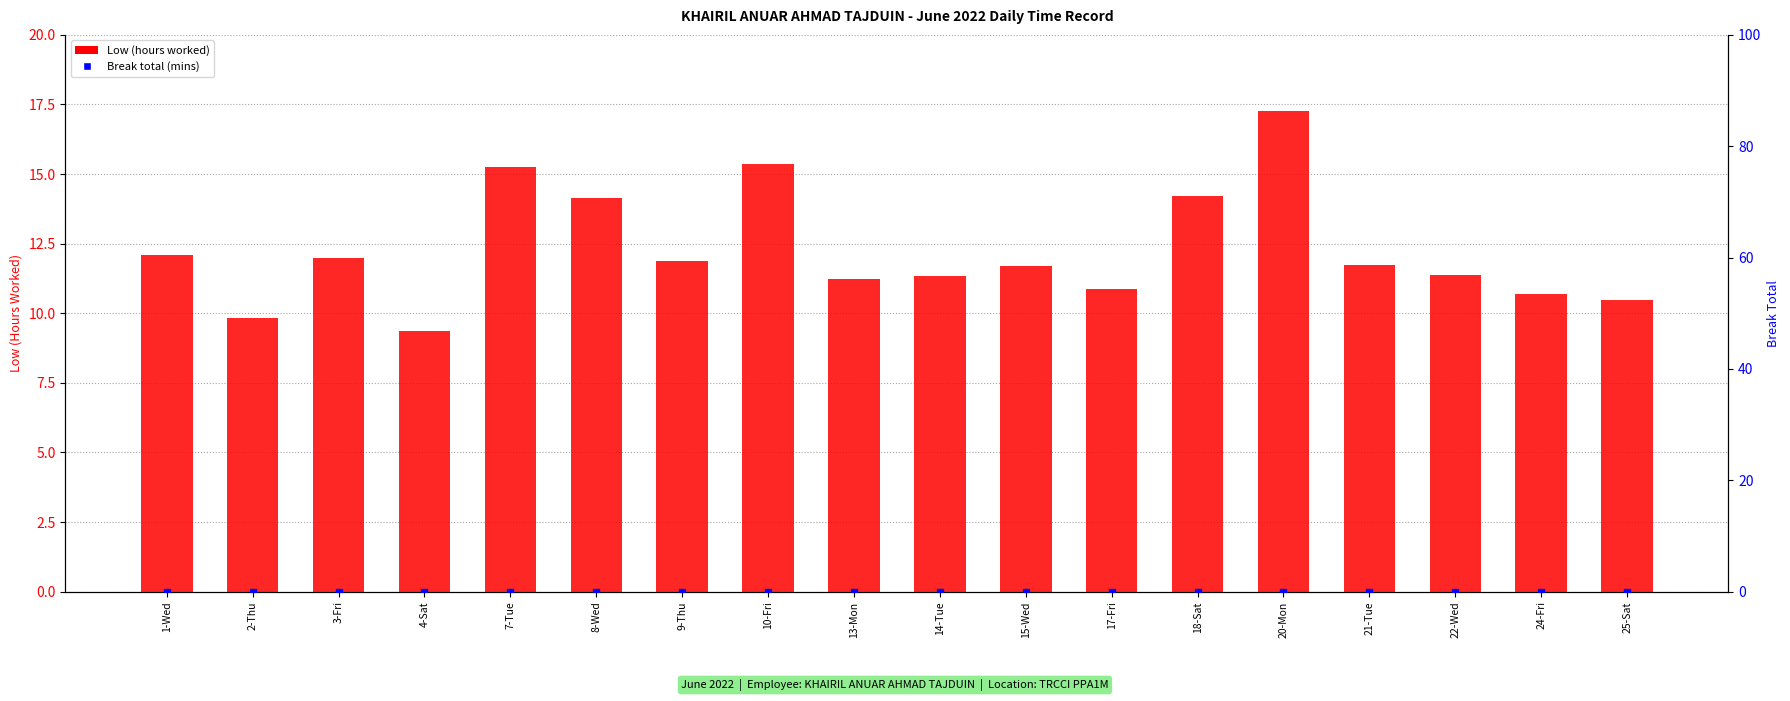

Which series has the largest total across all categories?

Low (Hours Worked)